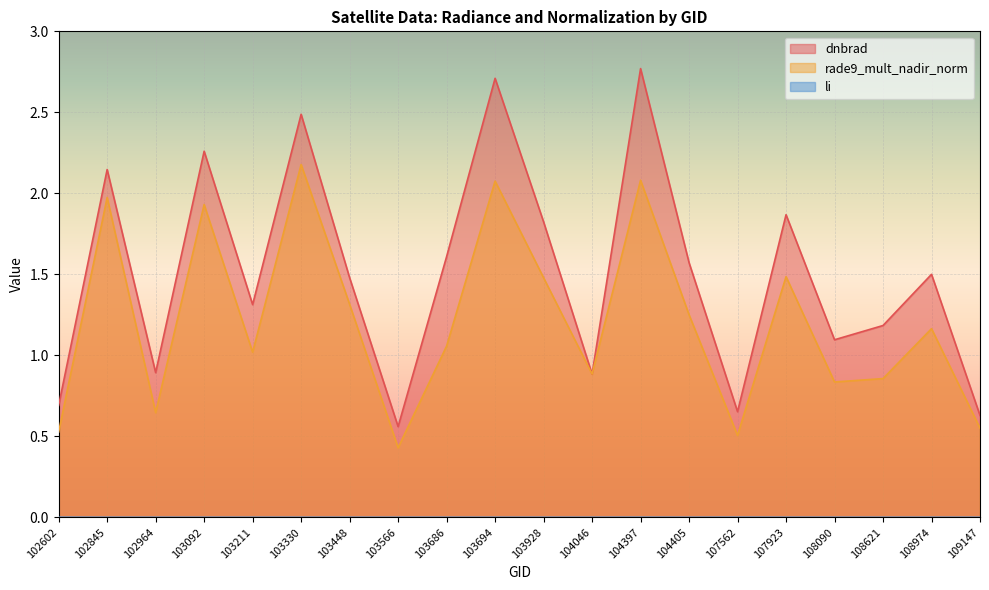

What is the value of the dnbrad point at the 4th from the left?

2.3